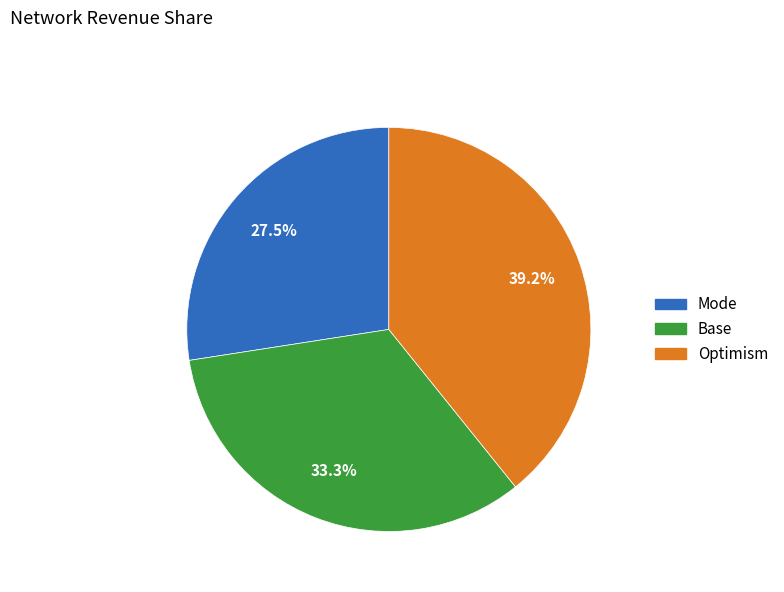

What is the smallest slice in the pie chart?

Mode